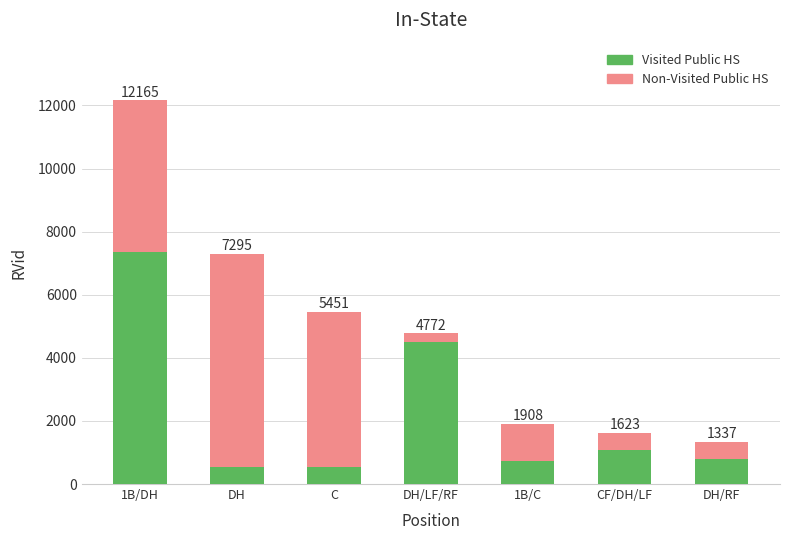

What are all the series names shown in the legend?

Visited Public HS, Non-Visited Public HS